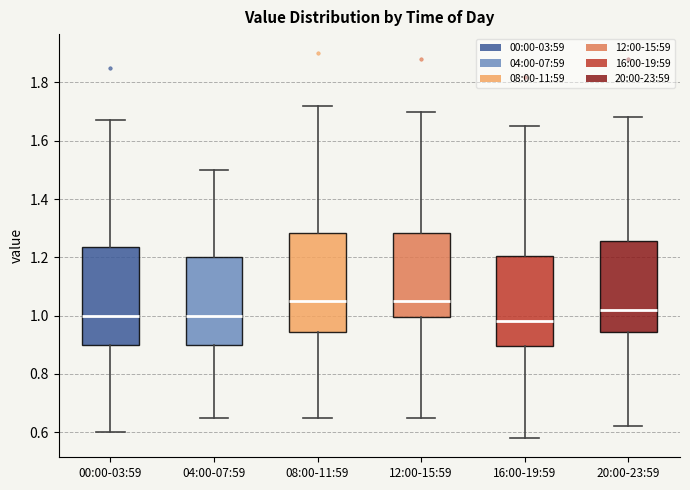

Reading left to right, read every box against the y-axis: the position of its median line, the range the box covers, and the ends of its whiskers. The values are not printed on the chart, so give them approximately, as read against the axis.

00:00-03:59: median 1.00, box 0.90 to 1.24, whiskers 0.60 to 1.68
04:00-07:59: median 1.00, box 0.90 to 1.20, whiskers 0.66 to 1.50
08:00-11:59: median 1.06, box 0.94 to 1.28, whiskers 0.66 to 1.72
12:00-15:59: median 1.06, box 1.00 to 1.28, whiskers 0.66 to 1.70
16:00-19:59: median 0.98, box 0.90 to 1.20, whiskers 0.58 to 1.66
20:00-23:59: median 1.02, box 0.94 to 1.26, whiskers 0.62 to 1.68